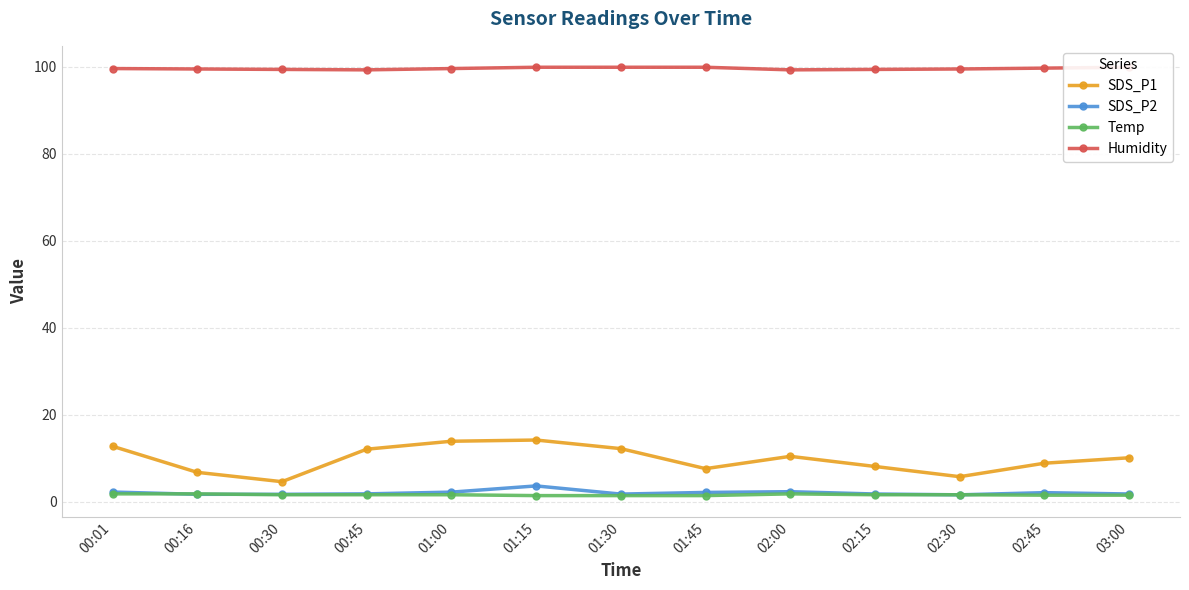

Rank the series at 02:00 from highest to lowest value.

Humidity, SDS_P1, SDS_P2, Temp